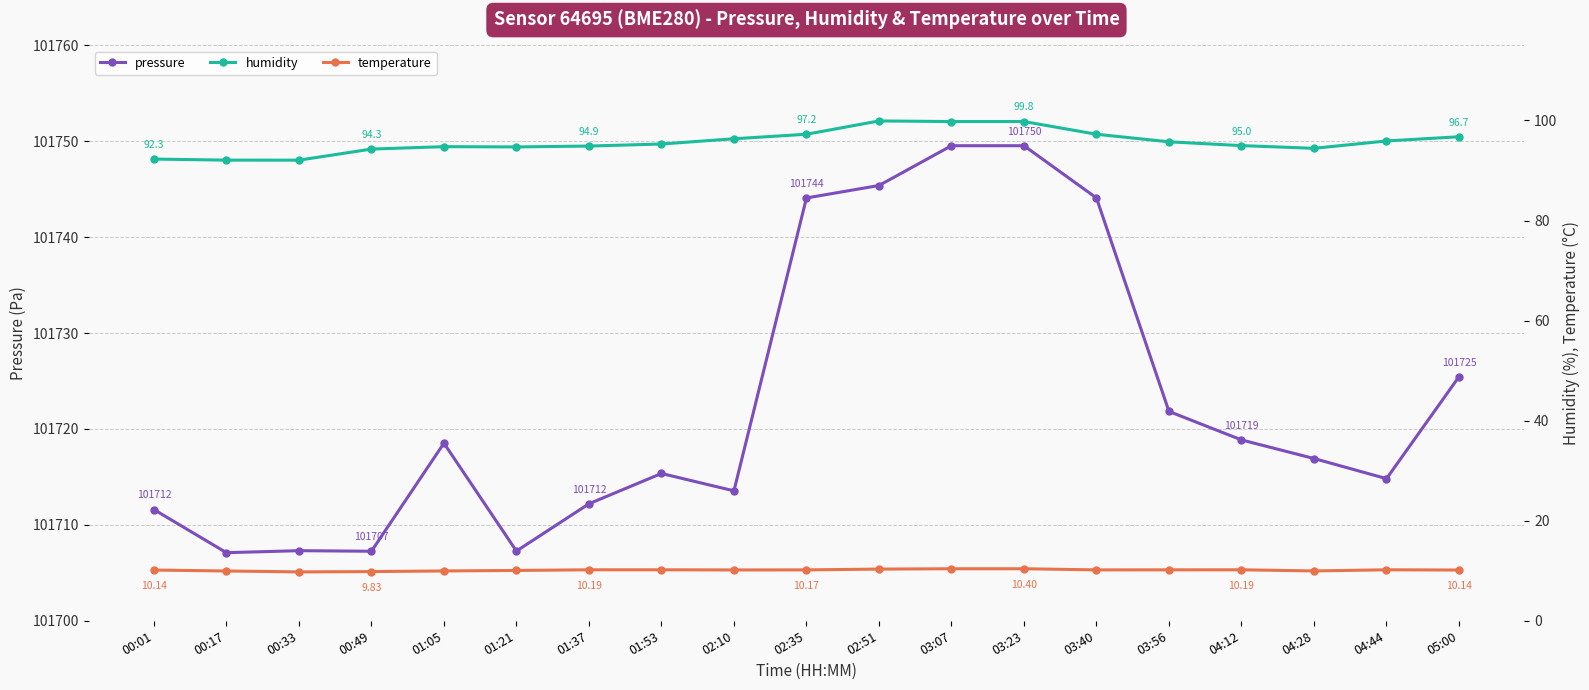

Which series has the largest total across all categories?

pressure